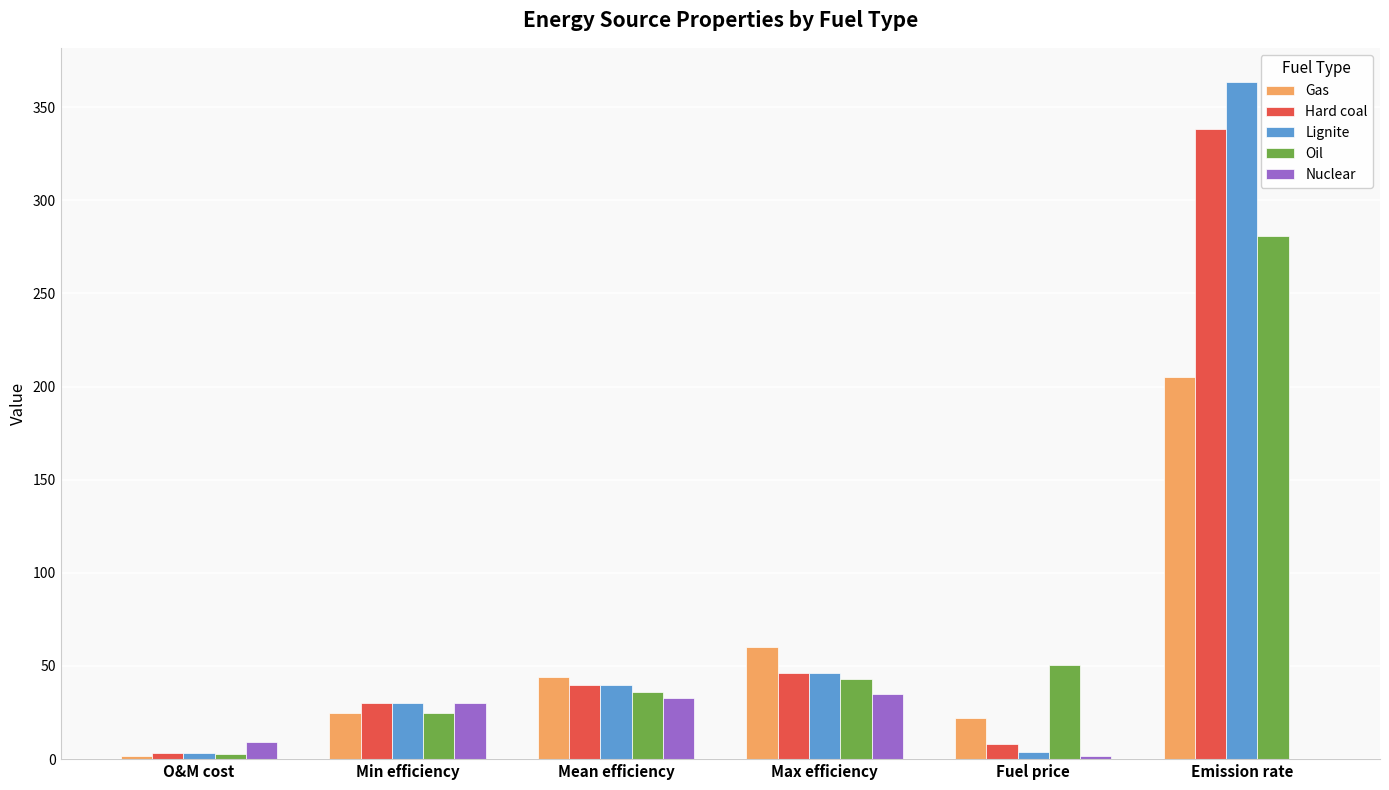

What is the sum of all Nuclear values?

108.7